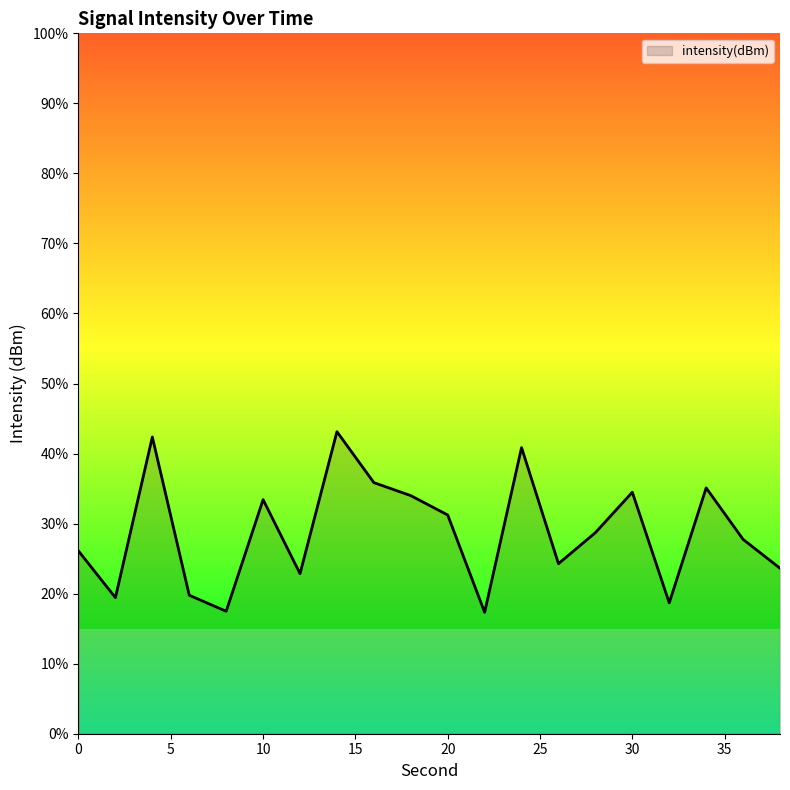

How many points are lower than both their immediate neighbors (excluding endpoints)?

6